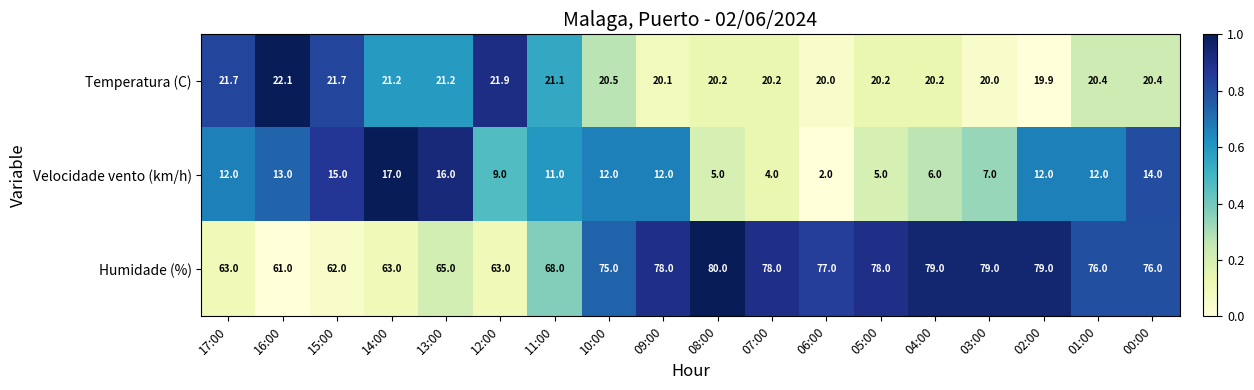

What is the sum of the Temperatura (C) values at 10:00 and 07:00?

40.7